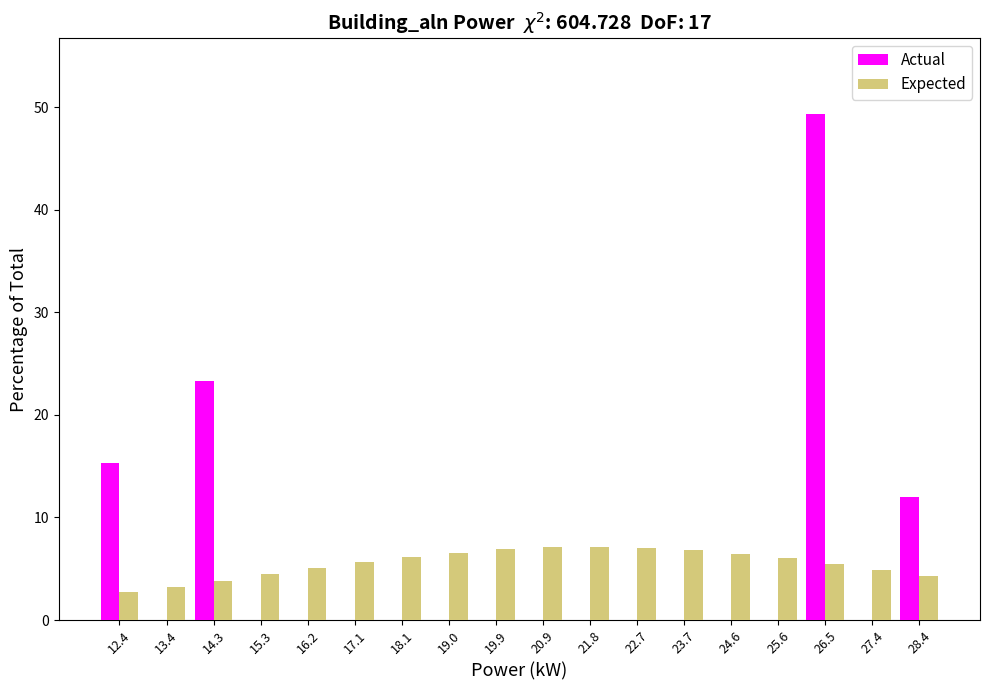

What is the highest value of the Actual series?

49.3